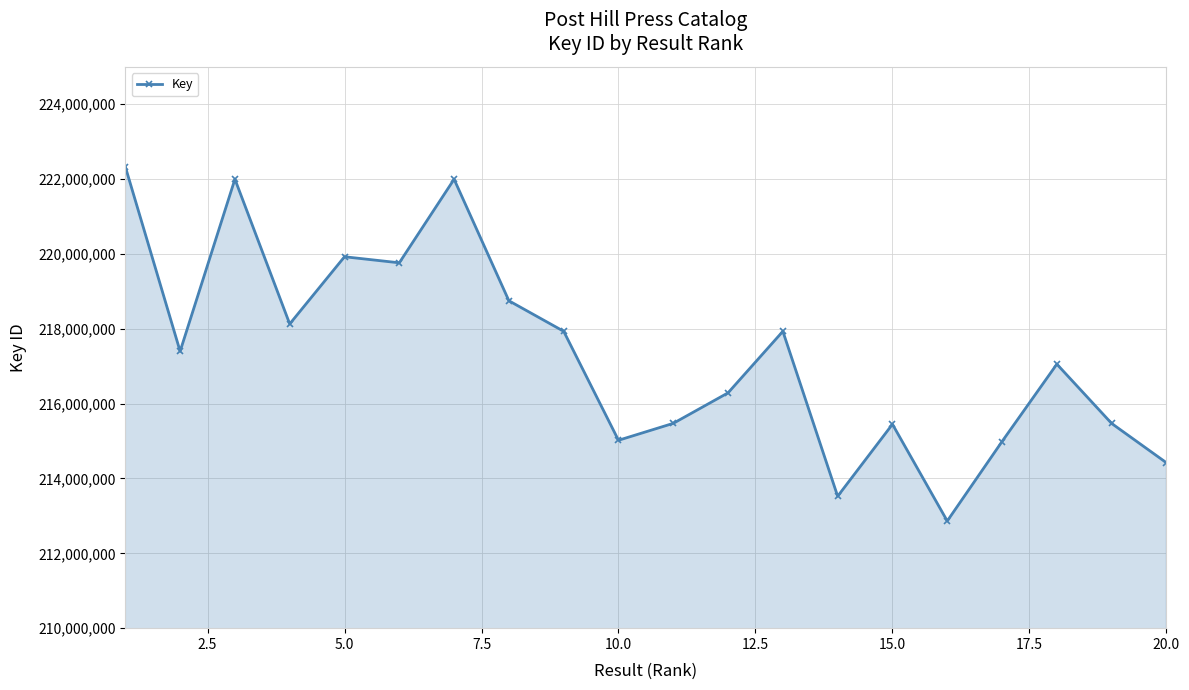

What is the difference between the maximum and minimum values?

9466755